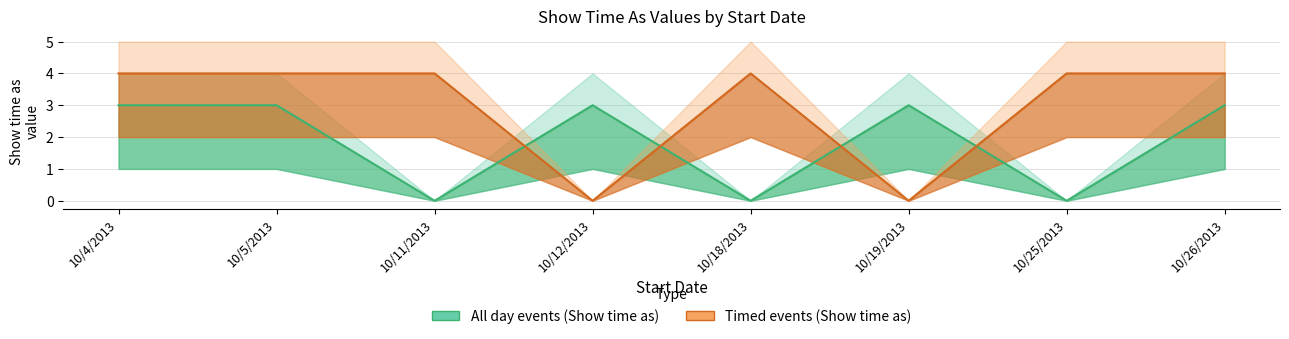

Rank the series by their average value, from highest to lowest.

Timed events (Show time as), All day events (Show time as)